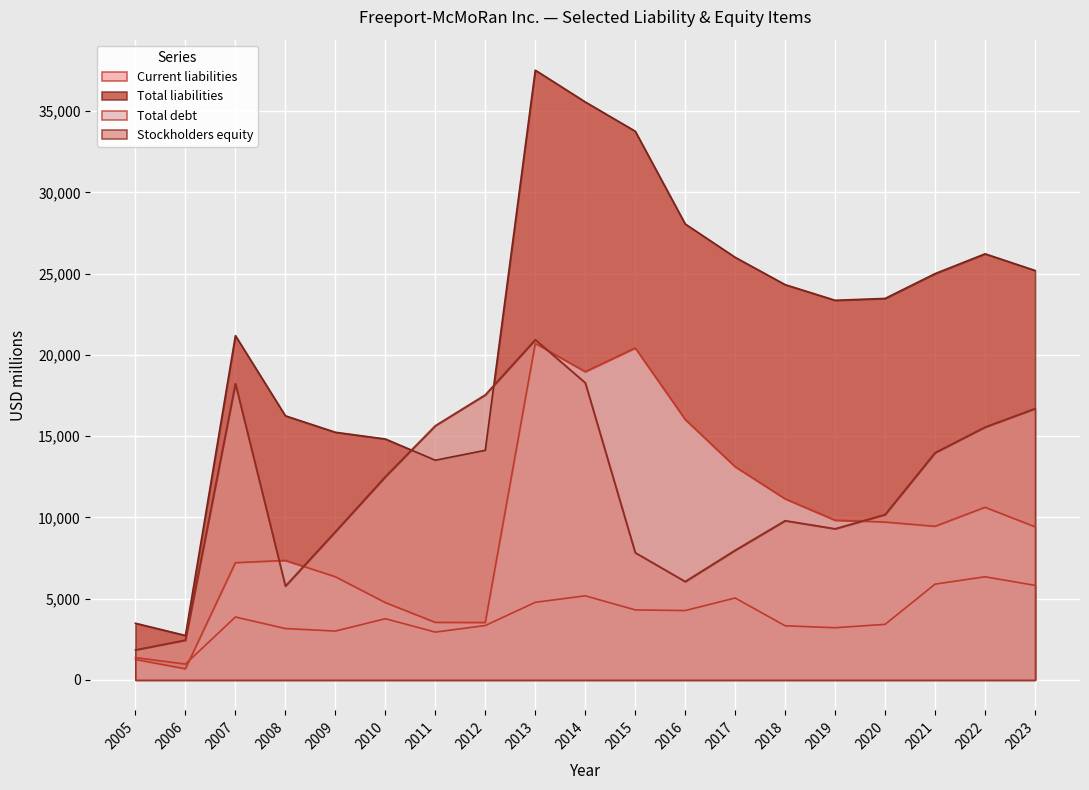

What is the value of the Total debt point at the 5th from the left?

6346